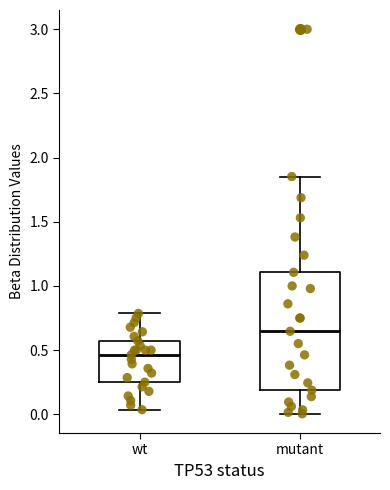

Reading left to right, read every box against the y-axis: the position of its median line, the range the box covers, and the ends of its whiskers. The values are not printed on the chart, so give them approximately, as read against the axis.

wt: median 0.45, box 0.25 to 0.55, whiskers 0.05 to 0.80
mutant: median 0.65, box 0.20 to 1.10, whiskers 0.00 to 1.85